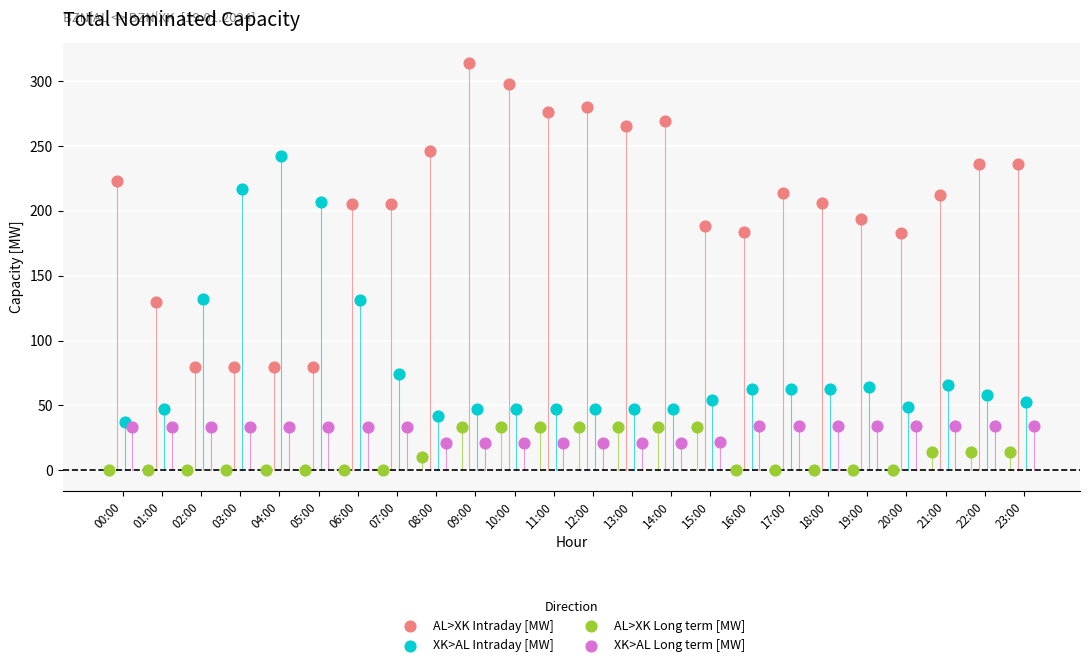

Which series reaches the minimum Y coordinate?

AL>XK Long term [MW]